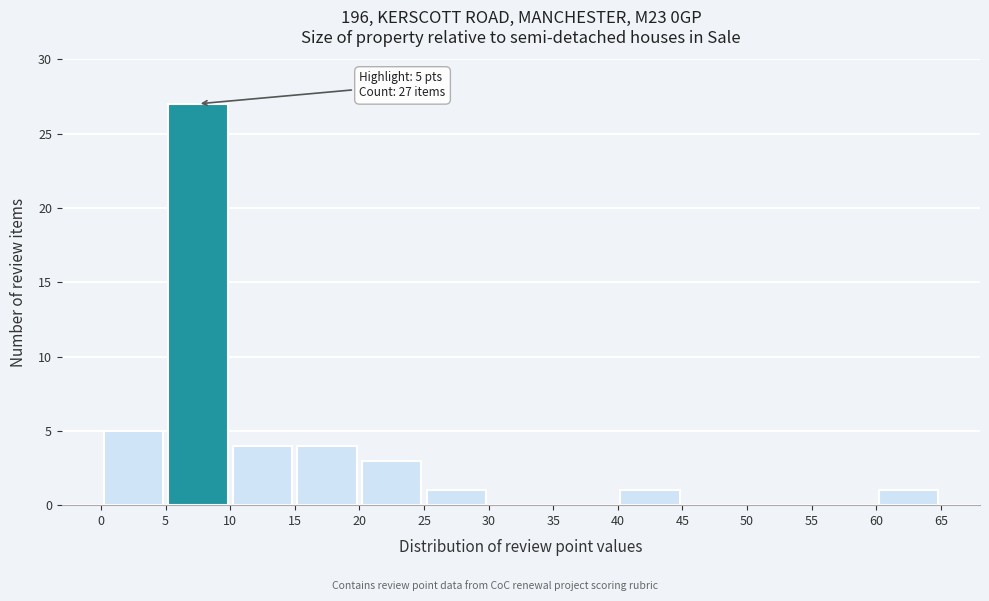

Over which range of the x-axis is the bar tallest?

5 to 10